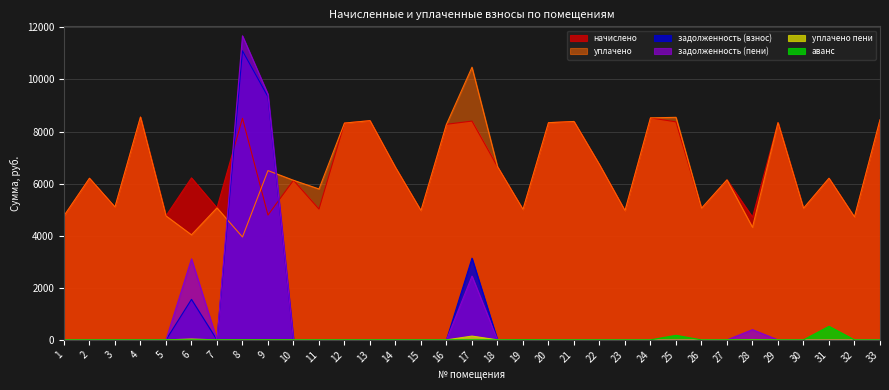

Count the number of categories in the chart.

33